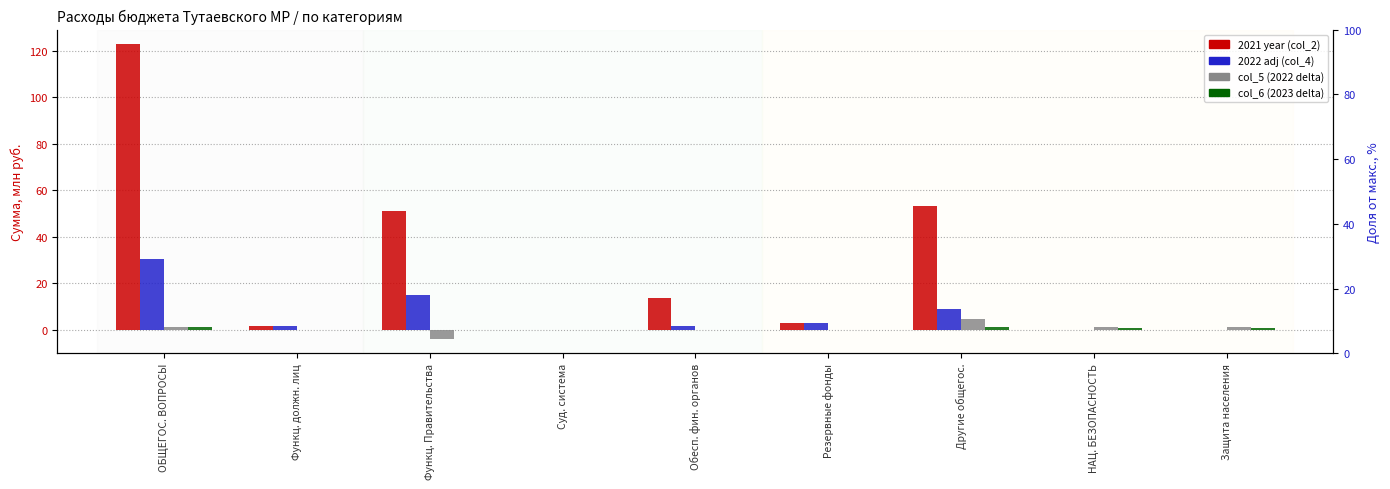

Count the number of categories in the chart.

9